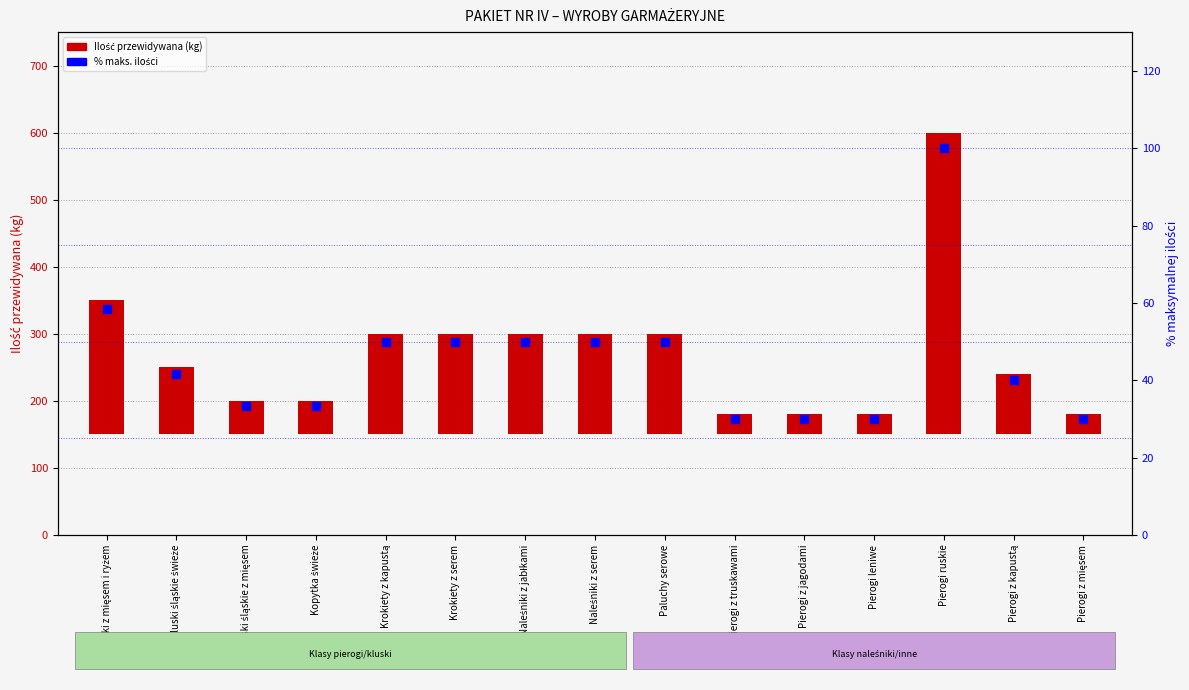

At which category is the sum across all series the highest?

Pierogi ruskie